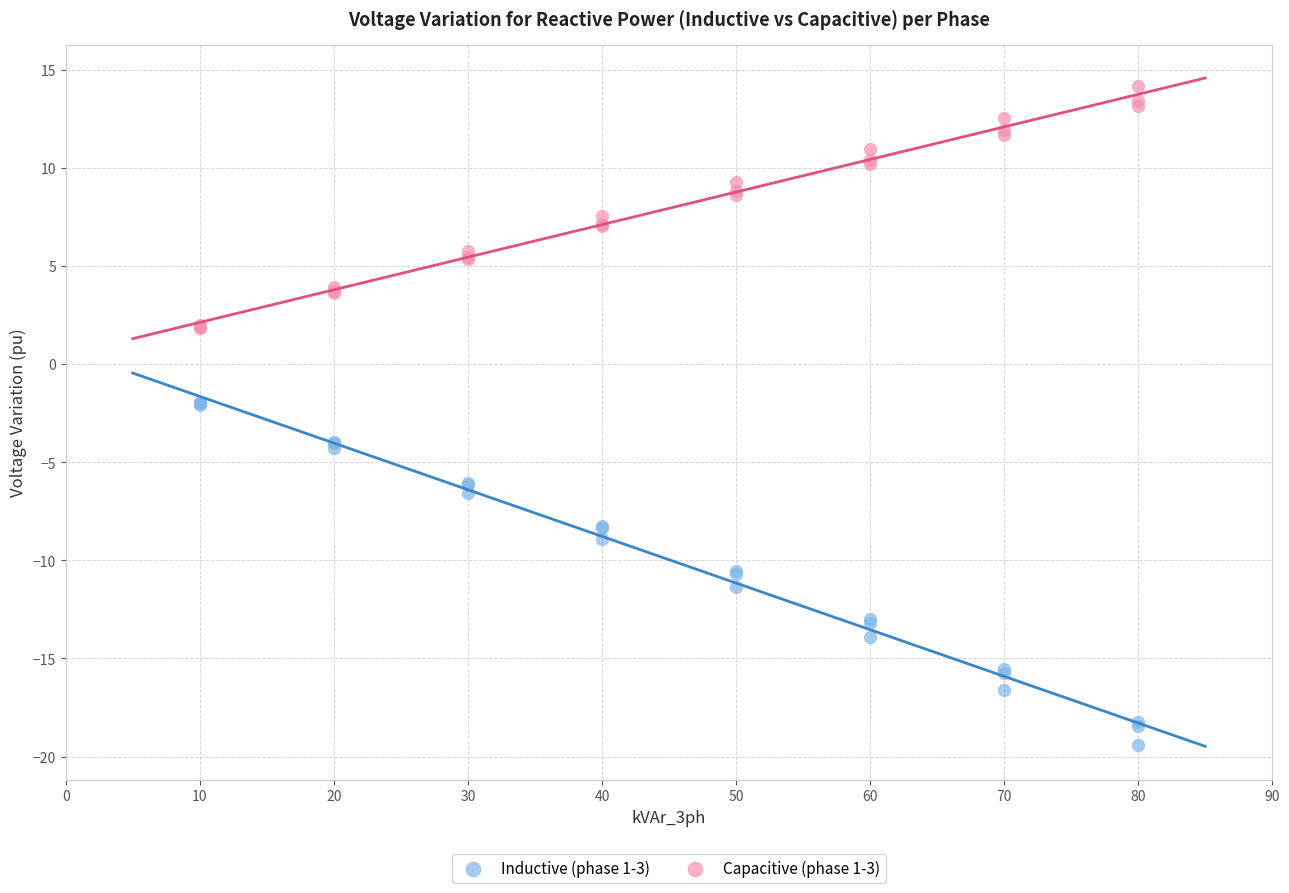

Which series contains the lowest Y value?

Inductive (phase 1-3)